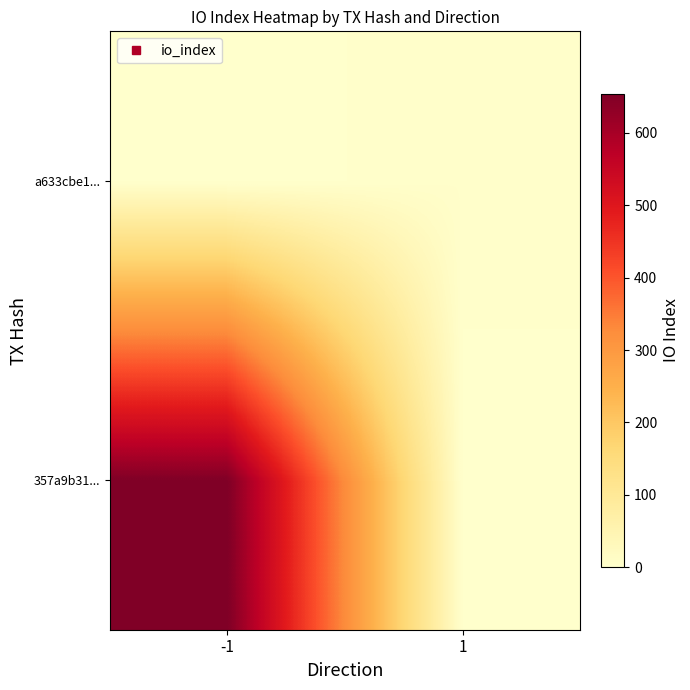

At how many categories does at least one series exceed 481?

1